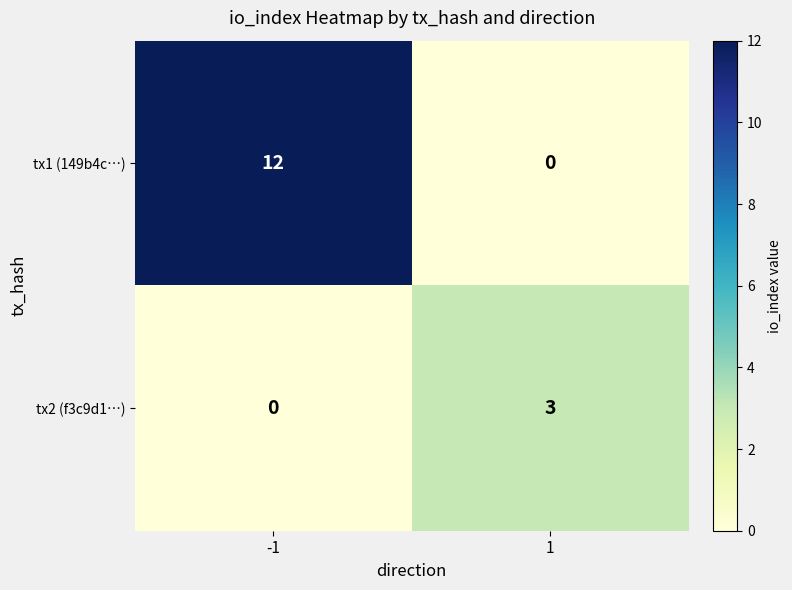

What is the maximum value for tx1 (149b4c…)?

12